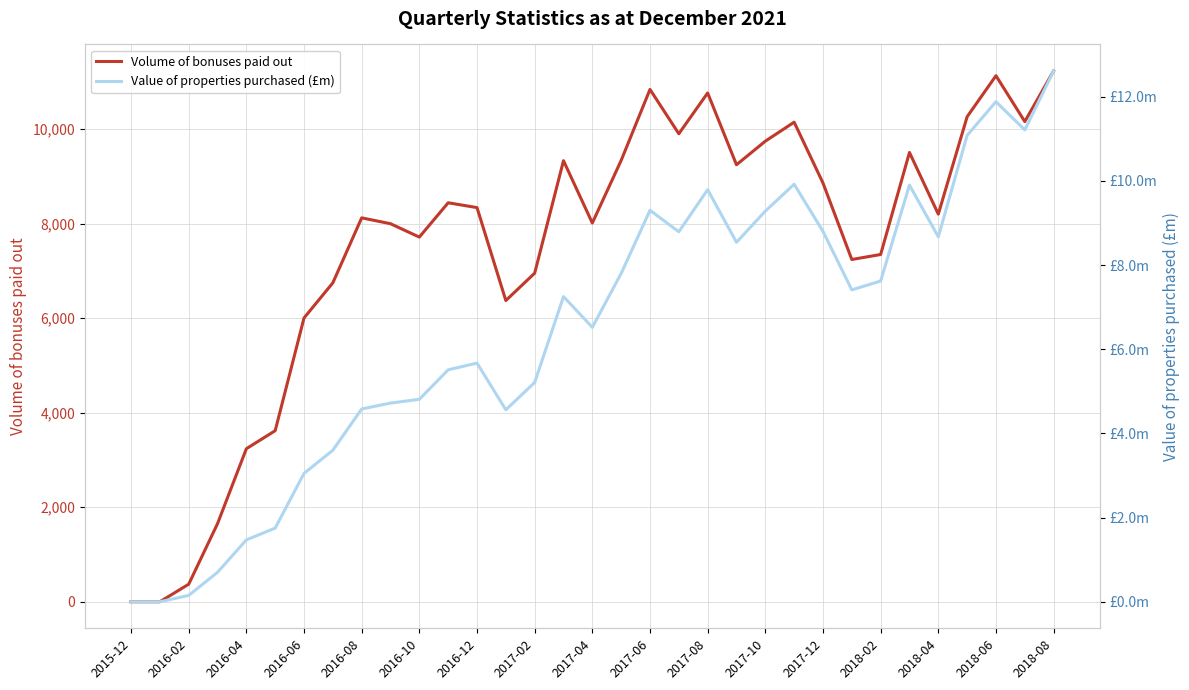

The value of Volume of bonuses paid out at 2016-06 is 2815. True or false?

False